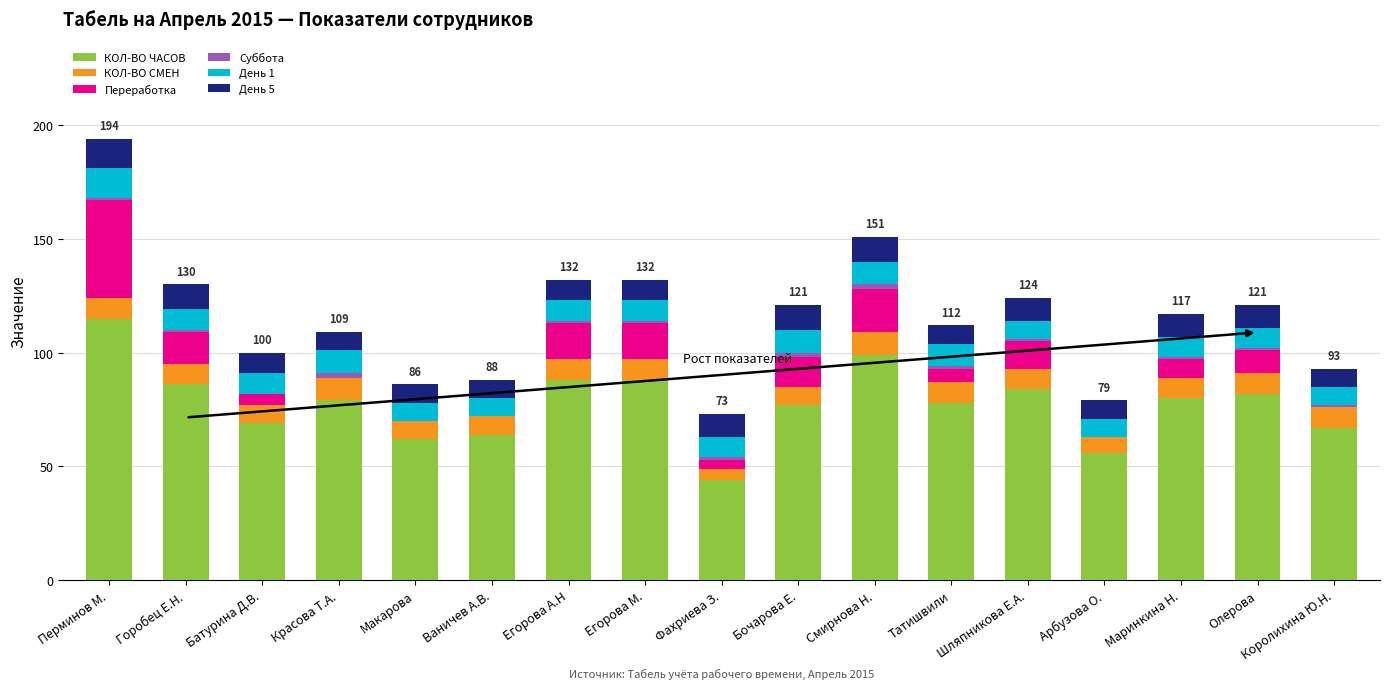

Does the chart contain stacked bars?

Yes